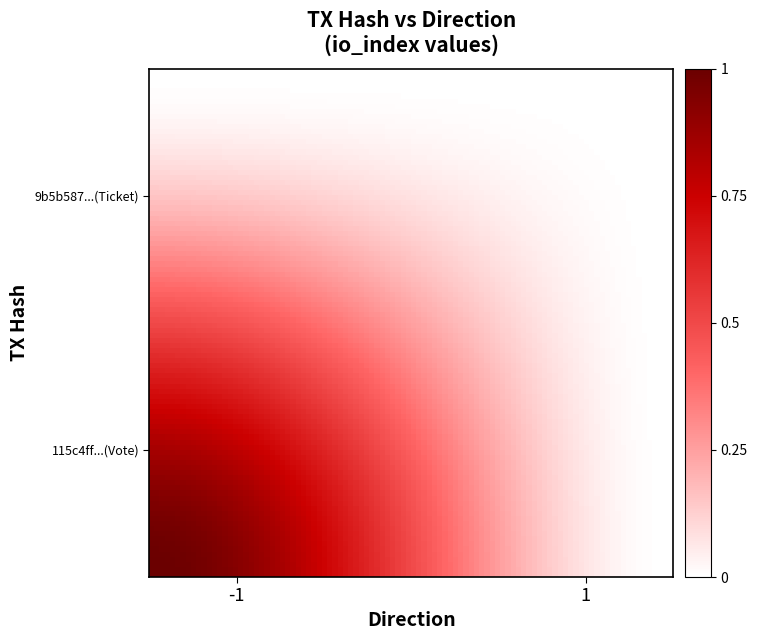

At how many categories does at least one series exceed 0?

2